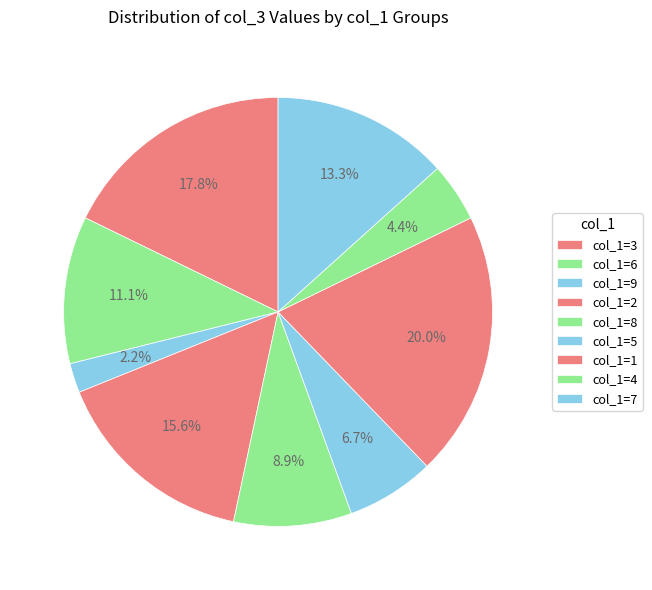

Is there any slice that represents more than half of the pie?

No